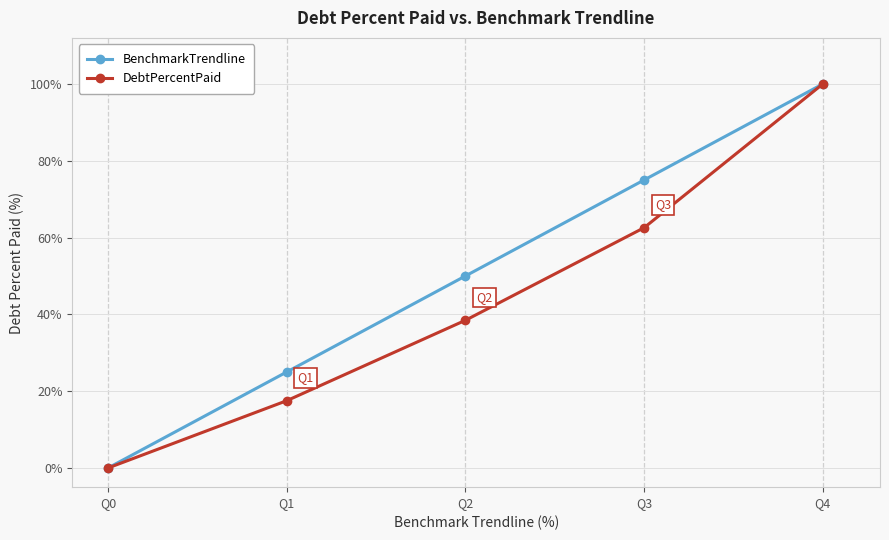

List the series in order of their overall mean, lowest first.

DebtPercentPaid, BenchmarkTrendline